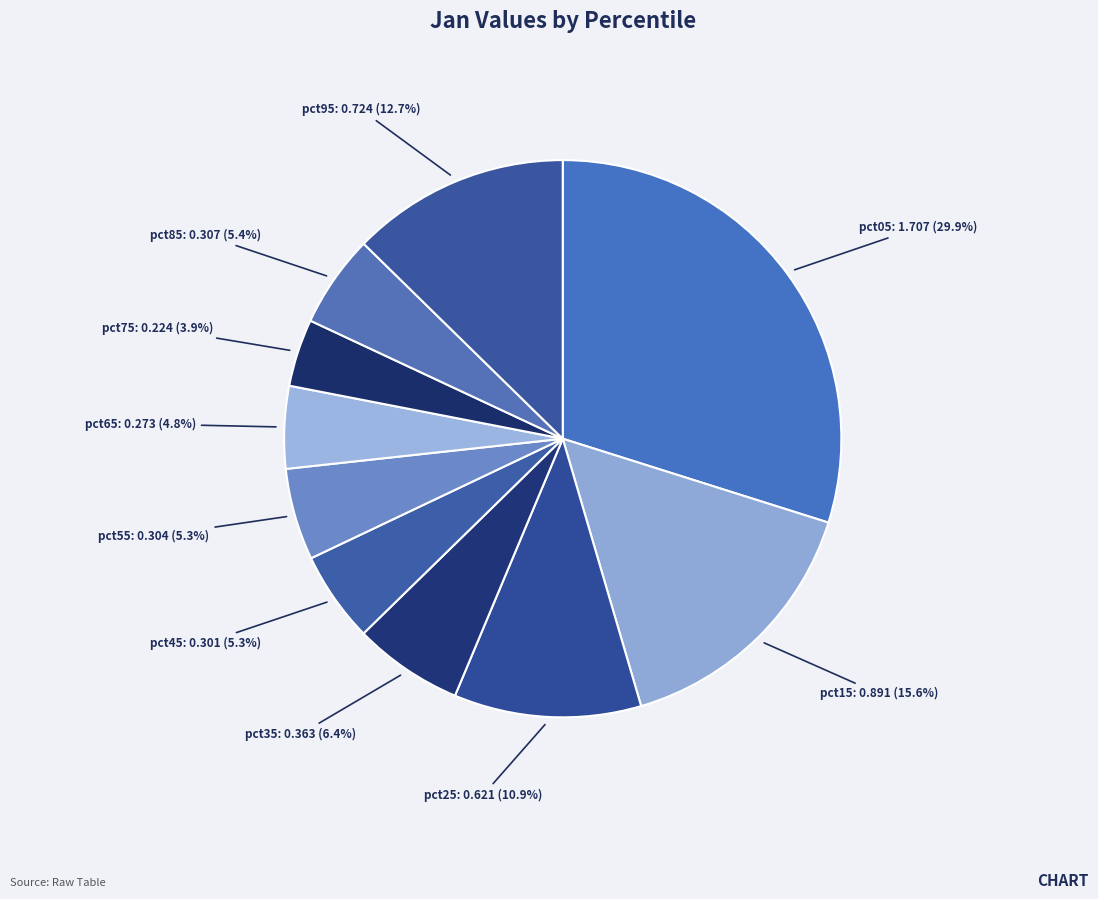

To the nearest percent, what is the average slice percentage?

10%